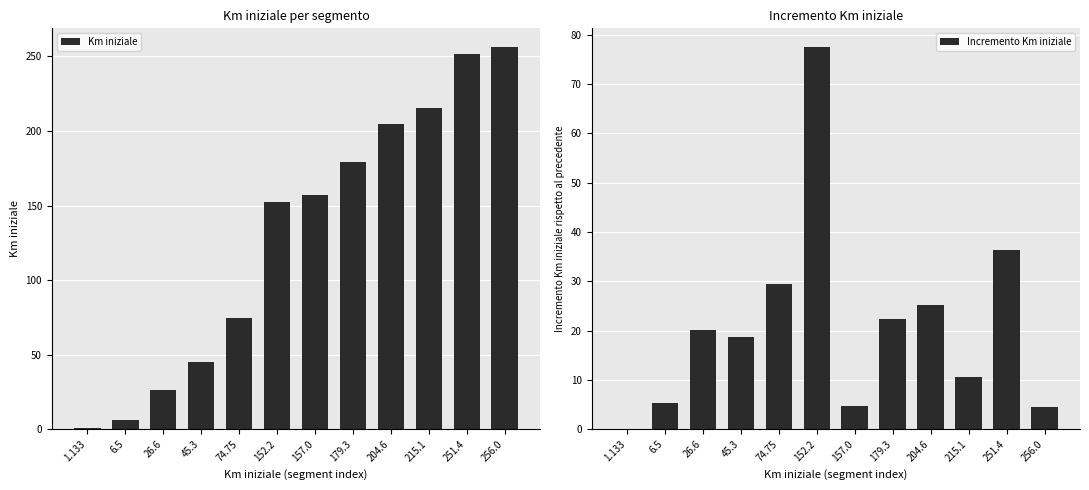

Is the value of Km iniziale at 45.3 greater than the value of Incremento Km iniziale at 26.6?

Yes